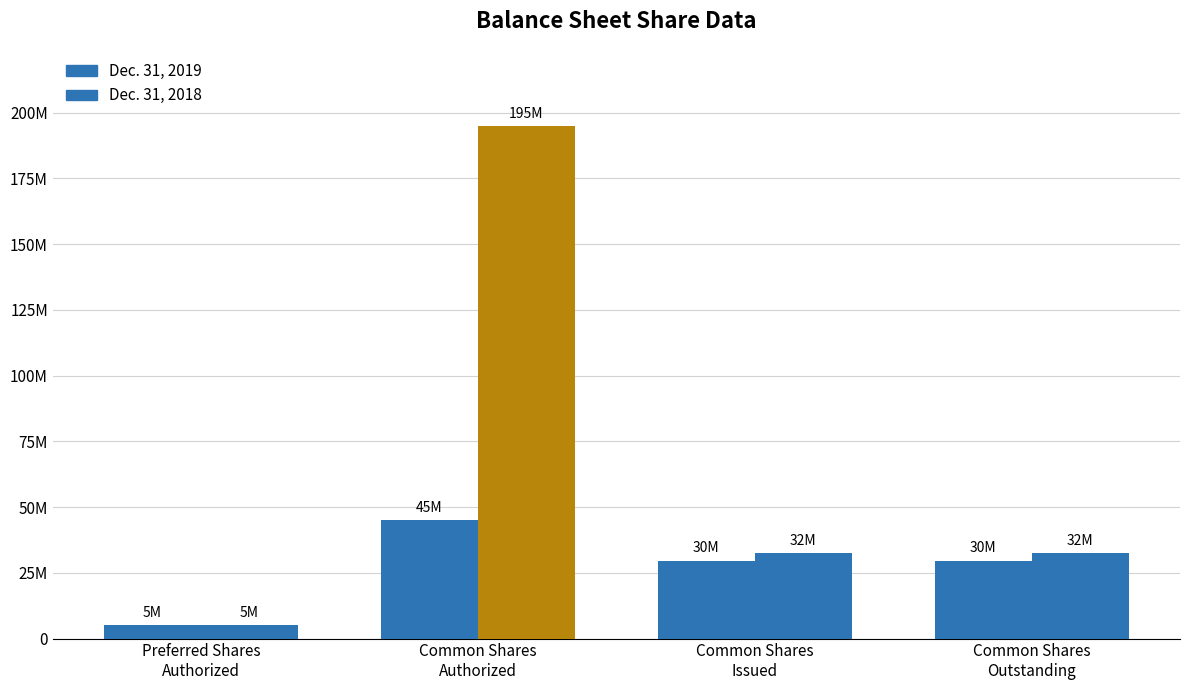

The Dec. 31, 2018 series shows 8876710 at Preferred Shares
Authorized. True or false?

False